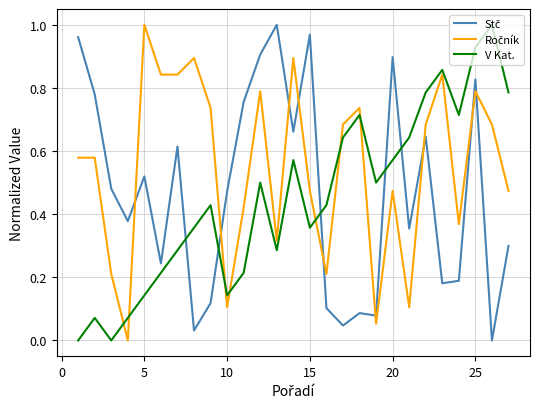

Does the chart display data point markers on the line(s)?

No